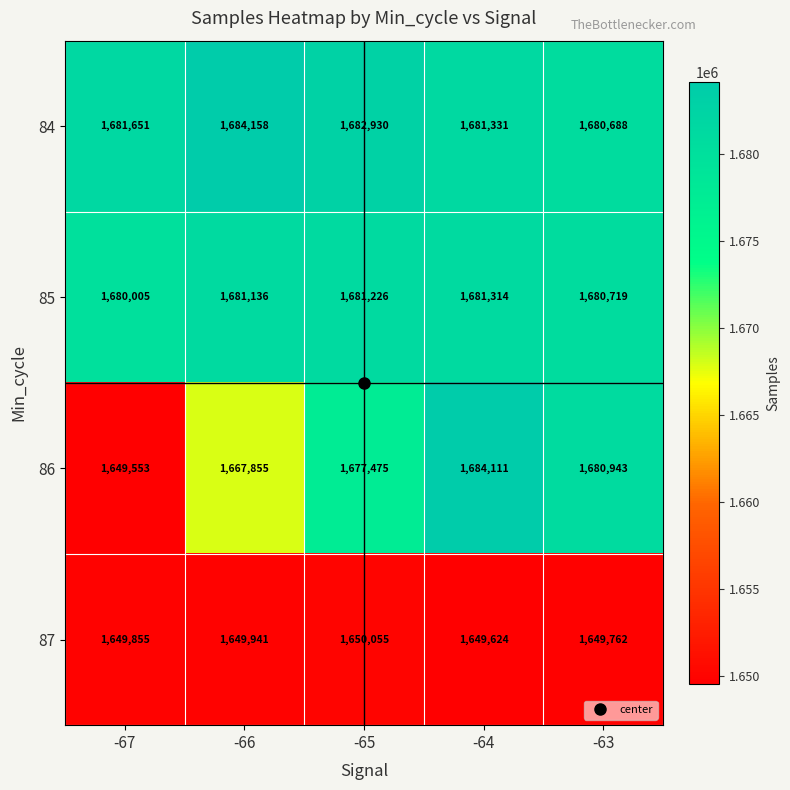

Rank the series by their maximum value, from lowest to highest.

87, 85, 86, 84